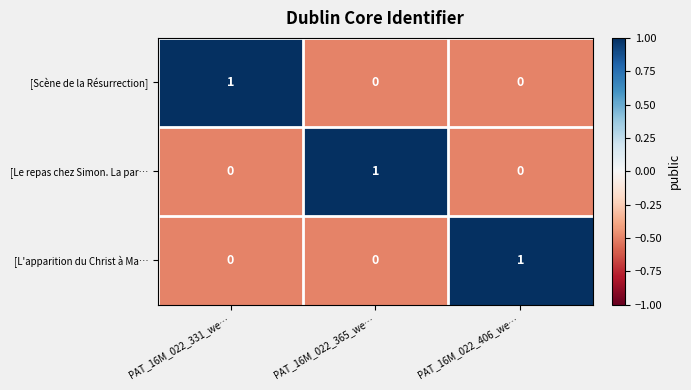

Is the value of [Scène de la Résurrection] at PAT_16M_022_331_we… greater than the value of [Le repas chez Simon. La par… at PAT_16M_022_331_we…?

Yes